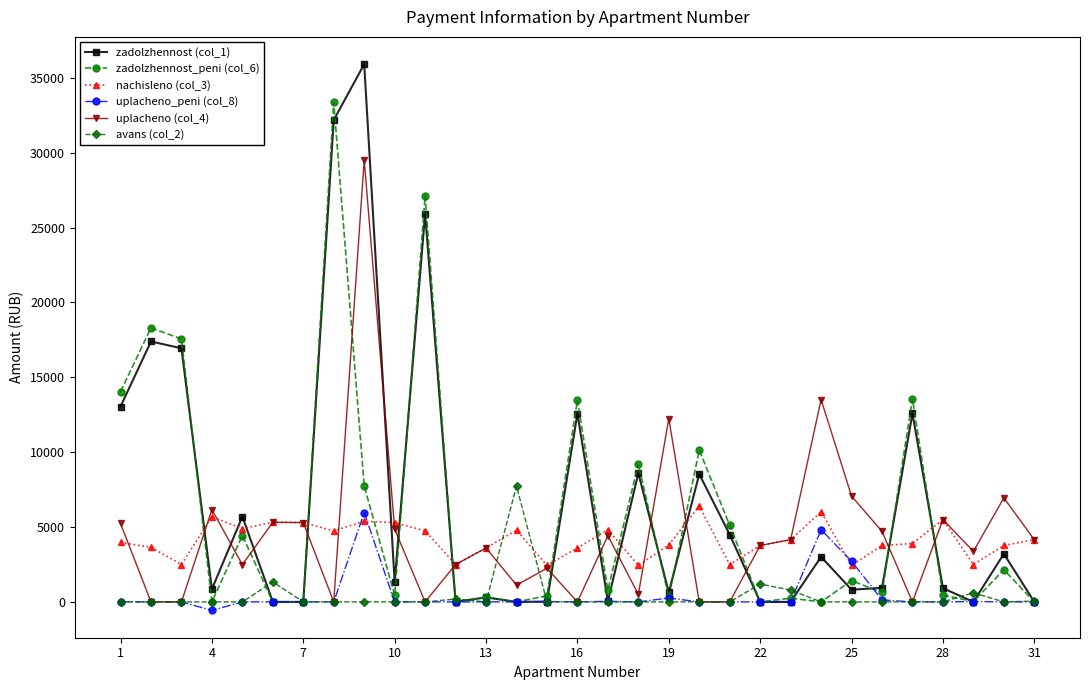

What is the maximum value for uplacheno_peni (col_8)?

5968.8